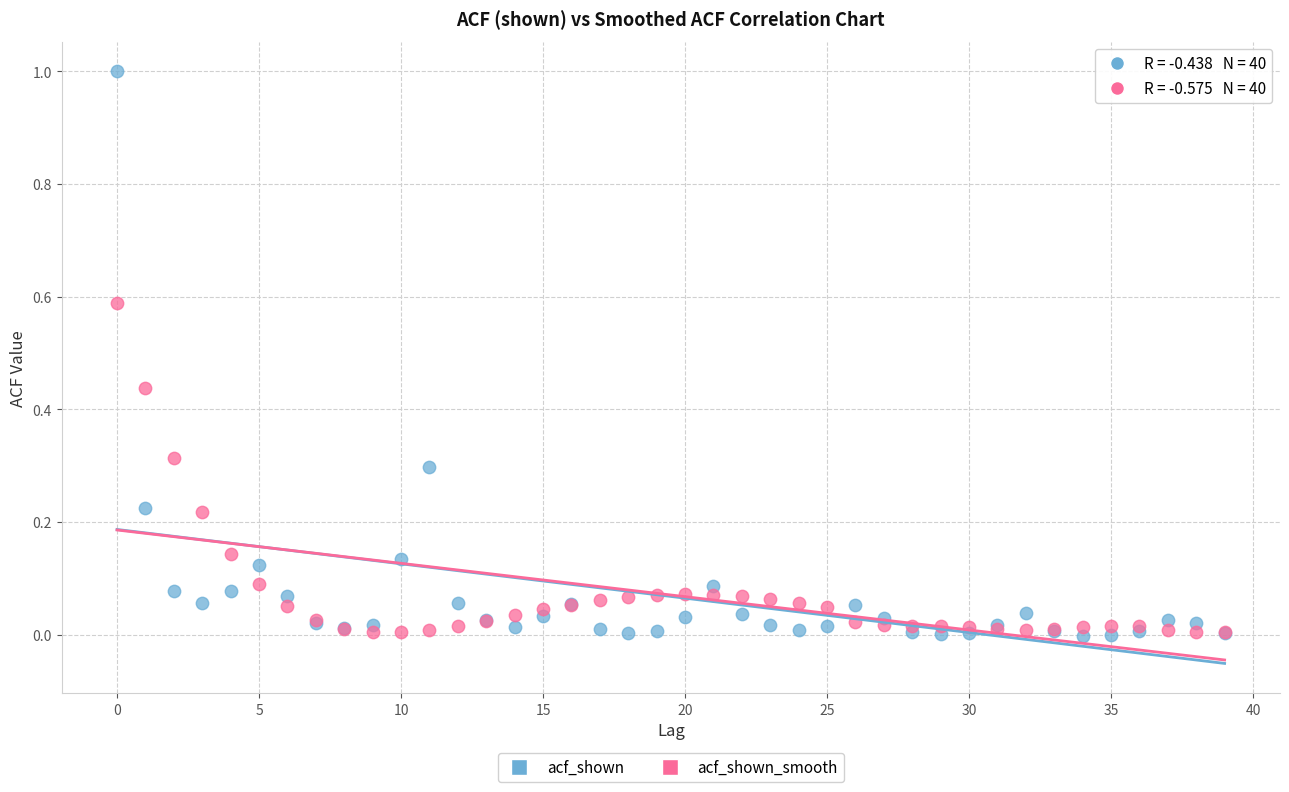

Which series contains the highest Y value?

acf_shown